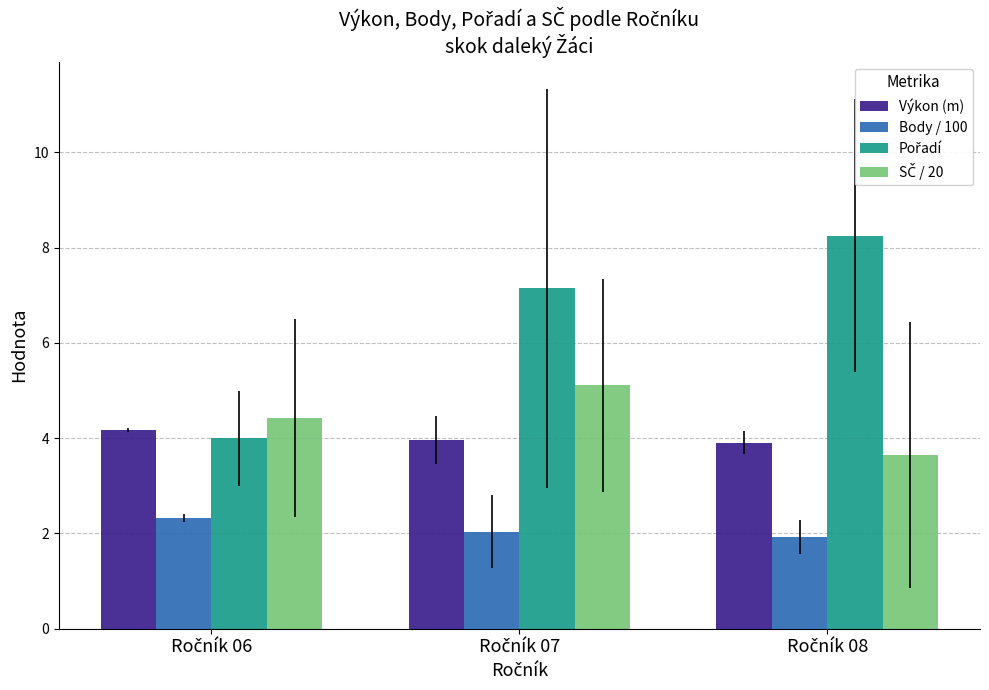

What is the lowest value of the Body / 100 series?

1.9